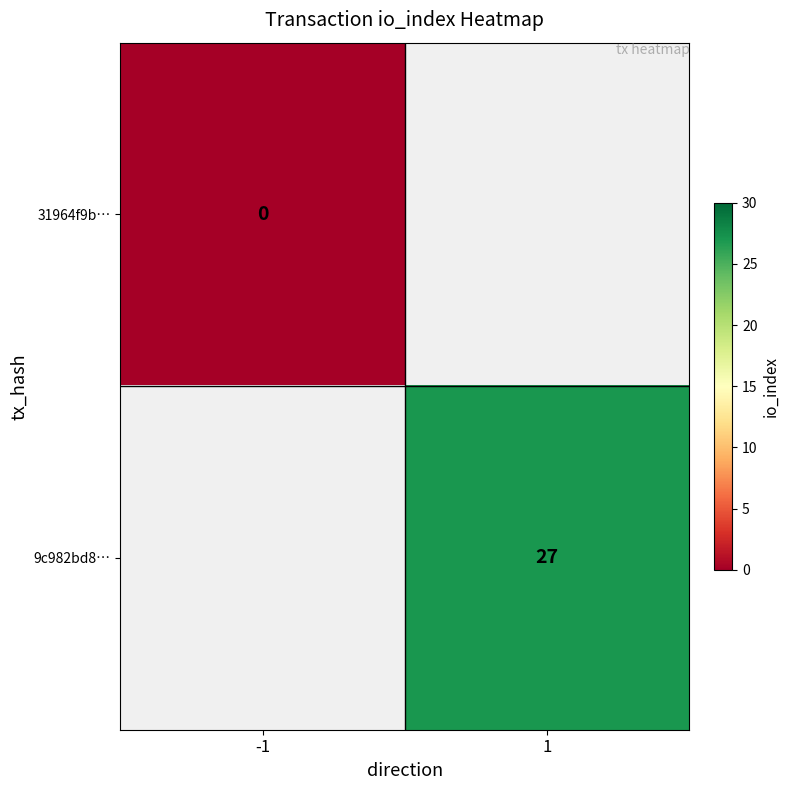

The 9c982bd8… series shows 40.1 at 1. True or false?

False